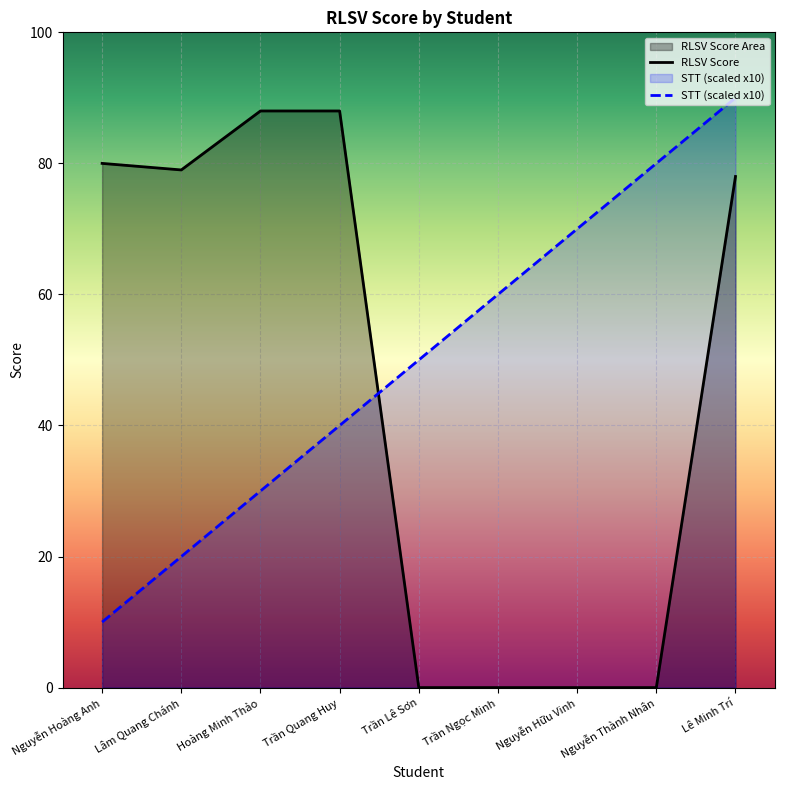

Which series ends up on top after the final intersection of STT and RLSV Score?

STT